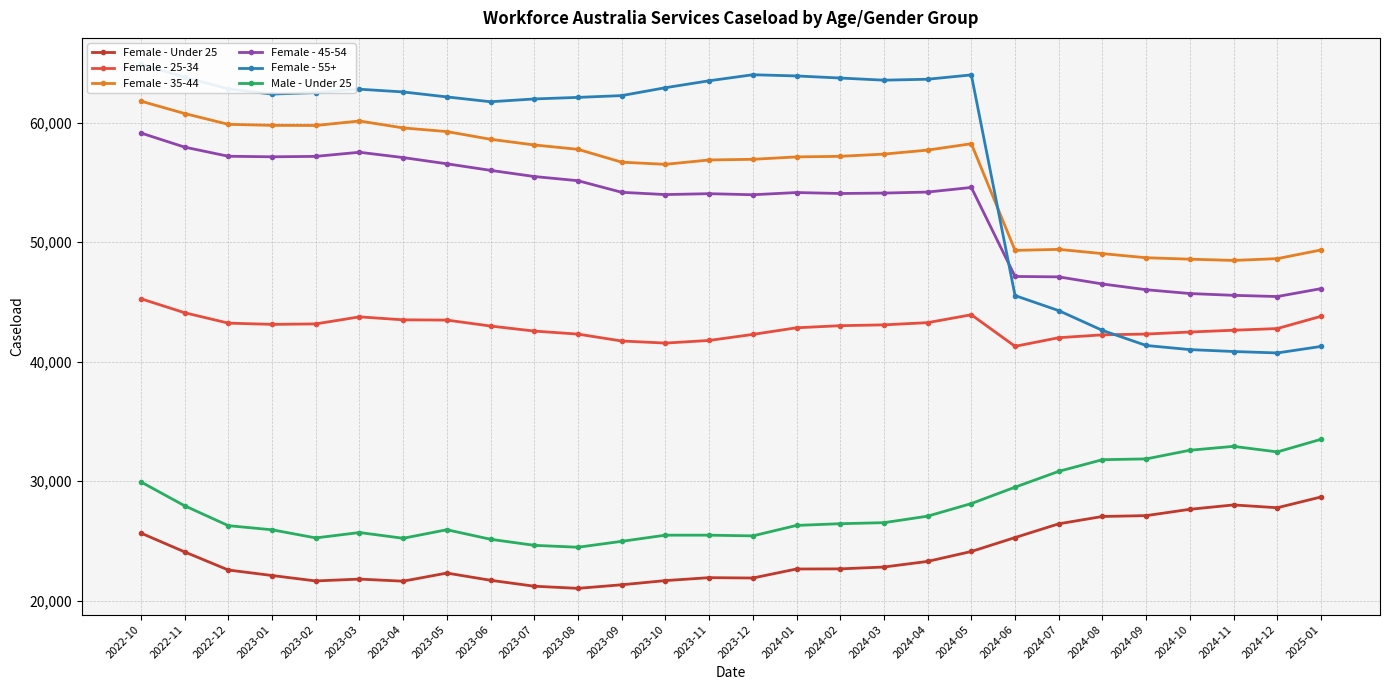

Where is the first local maximum for Female - Under 25?

2023-03